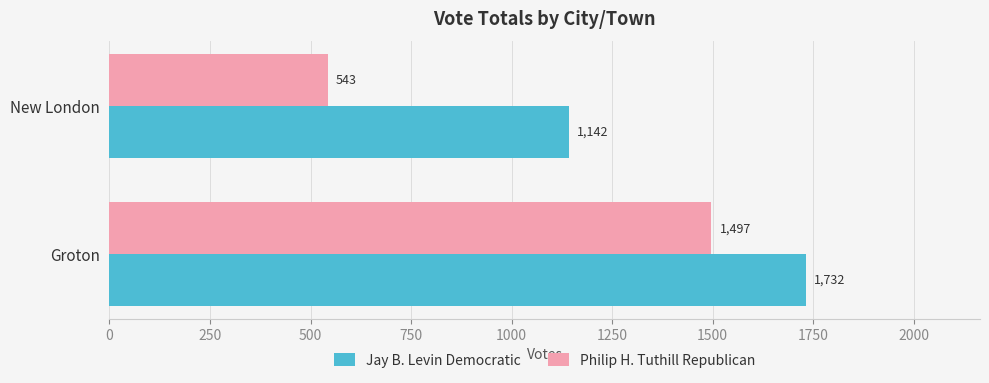

Rank the series by their maximum value, from lowest to highest.

Philip H. Tuthill Republican, Jay B. Levin Democratic